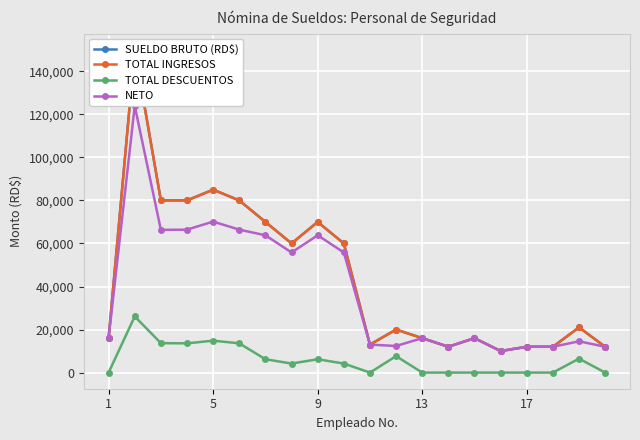

What is the sum of the SUELDO BRUTO (RD$) values at 11 and 6?

90000.0